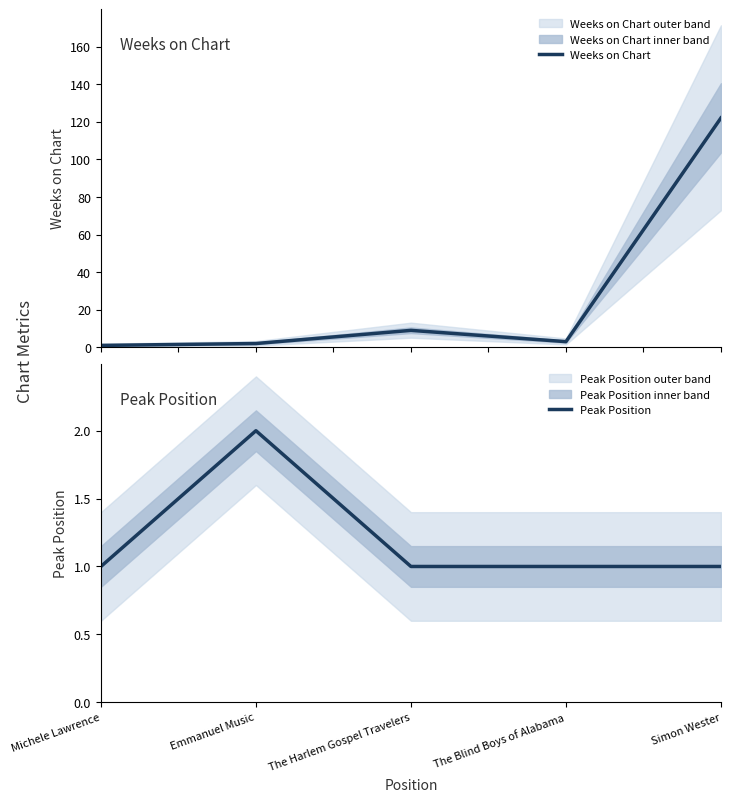

What is the sum of all Weeks on Chart values?

137